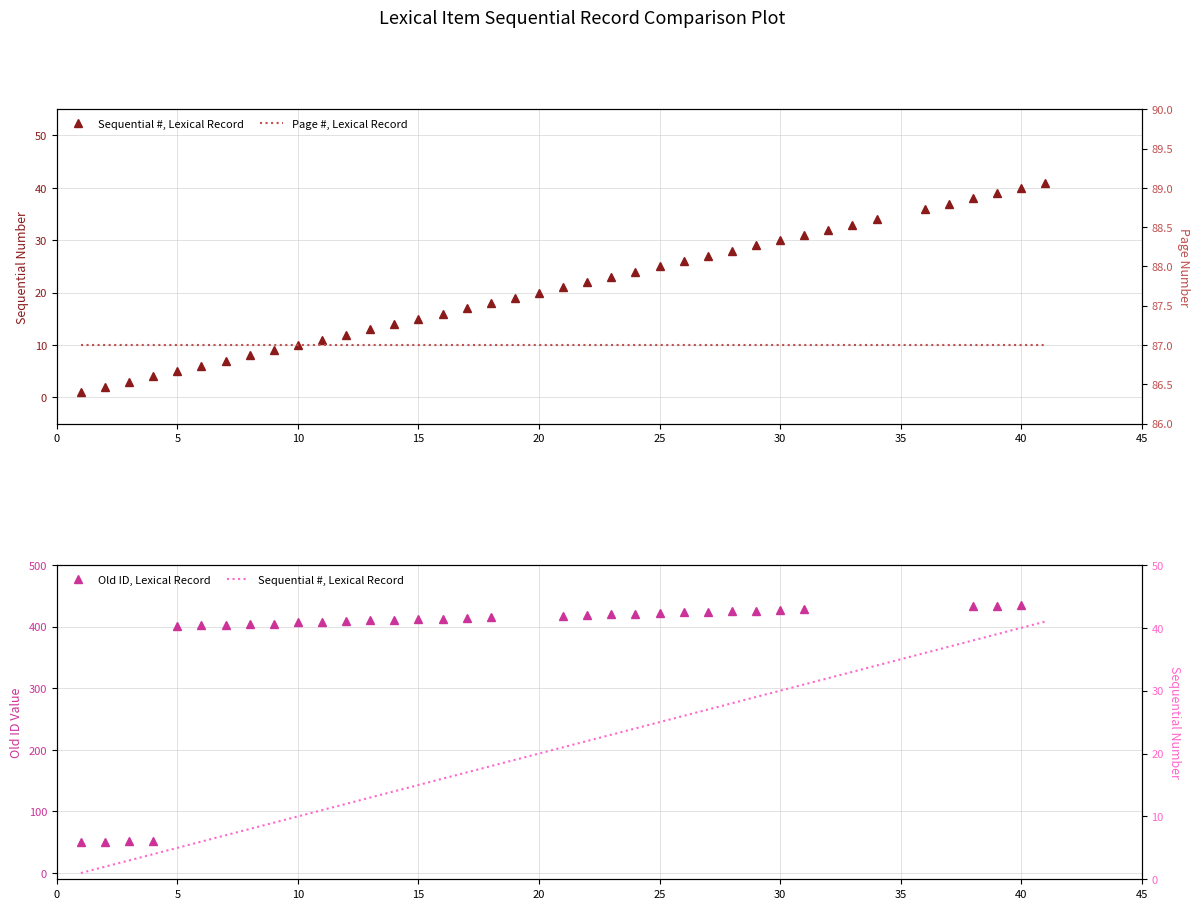

What is the minimum value for Page #, Lexical Record?

87.0